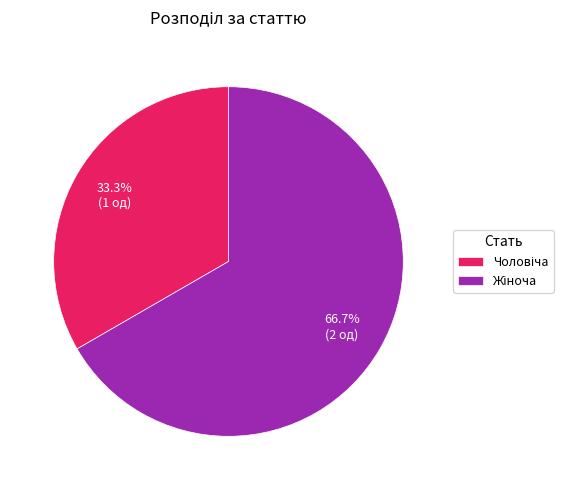

Does any single category account for the majority?

Yes